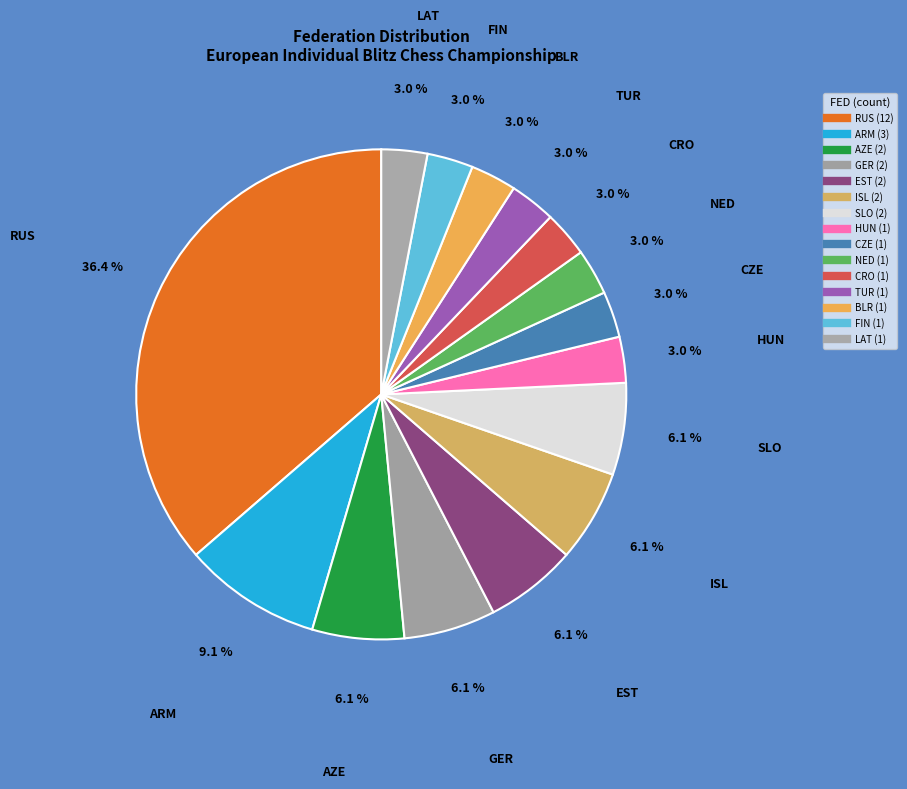

What is the ratio of the value at AZE to the value at NED?

2.0